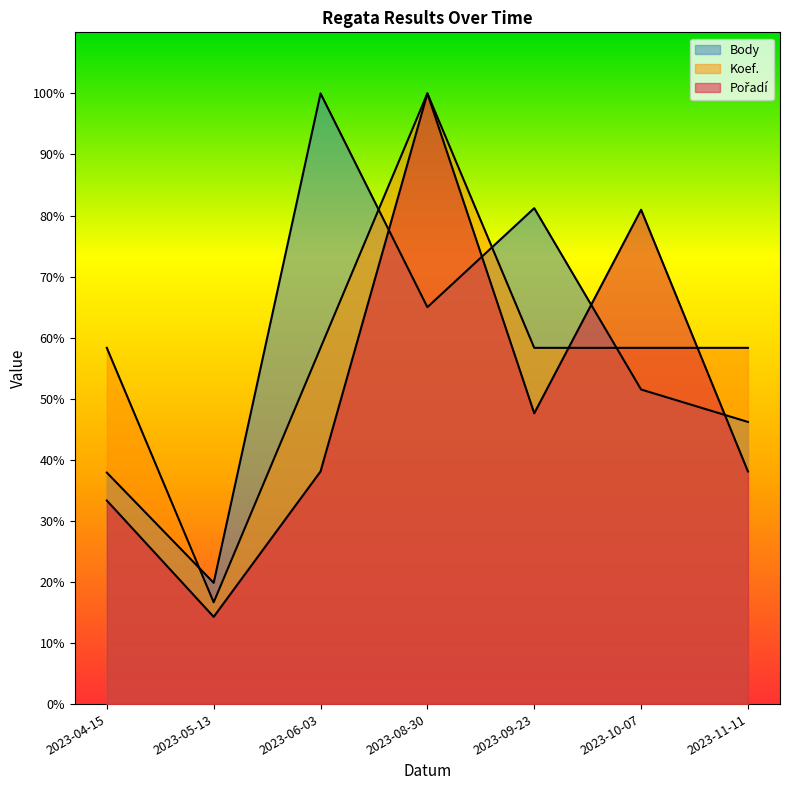

What is the value of the Pořadí point at the 3rd from the left?

0.4